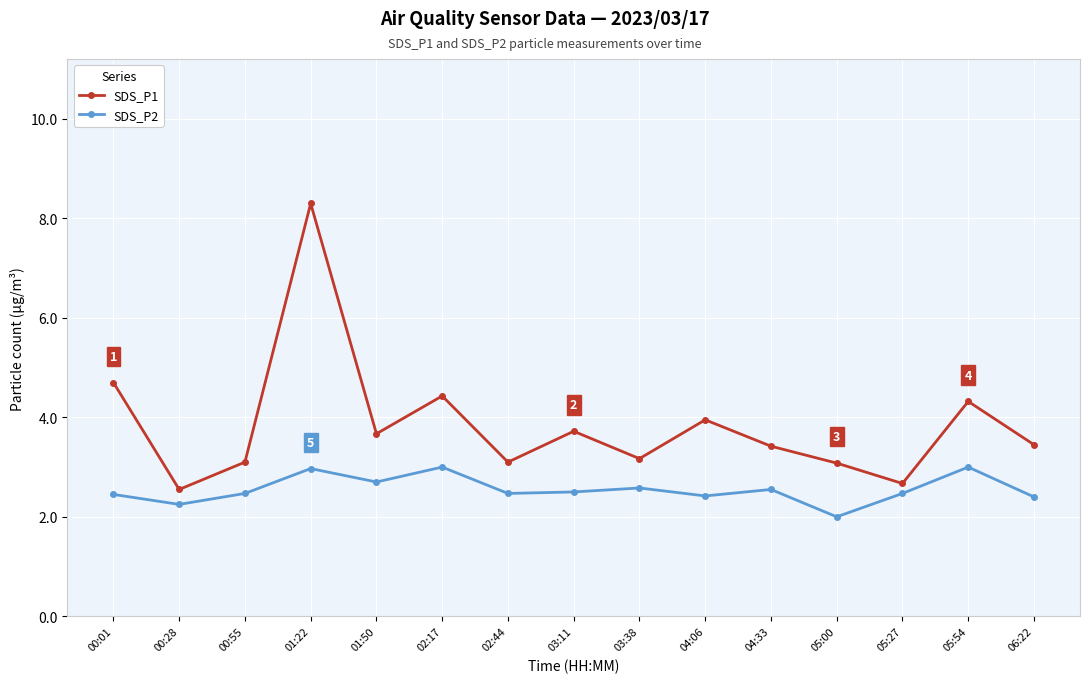

Is it true that SDS_P1 equals 3.1 at 00:55?

True